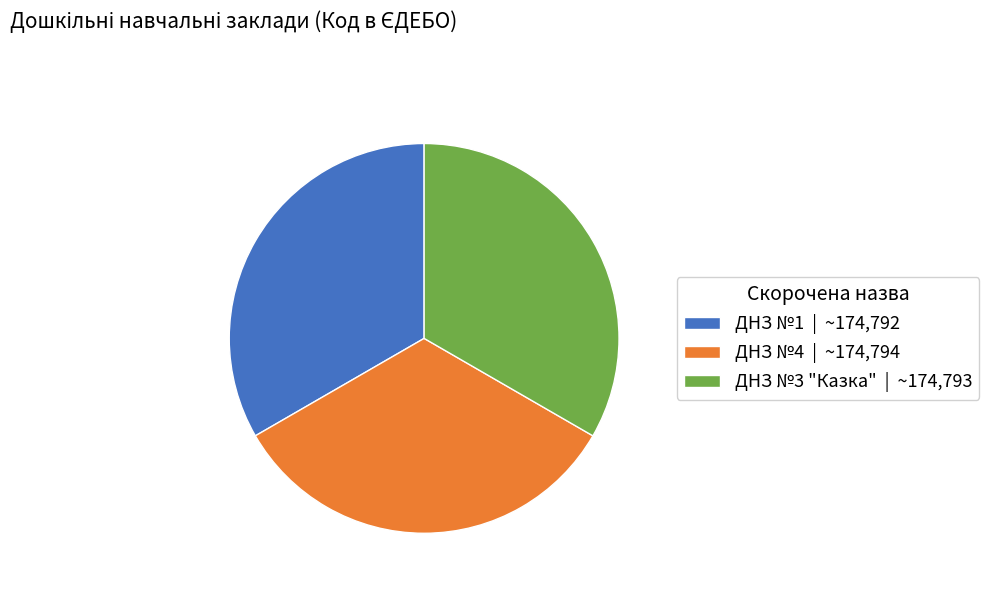

Do ДНЗ №1 | ~174,792 and ДНЗ №3 "Казка" | ~174,793 together represent more than half of the pie?

Yes